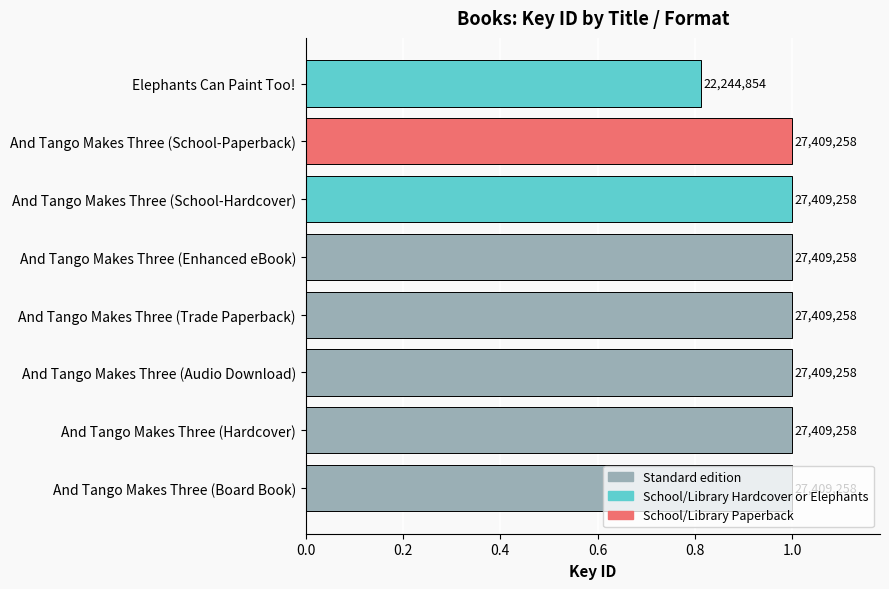

Are the bars horizontal?

Yes